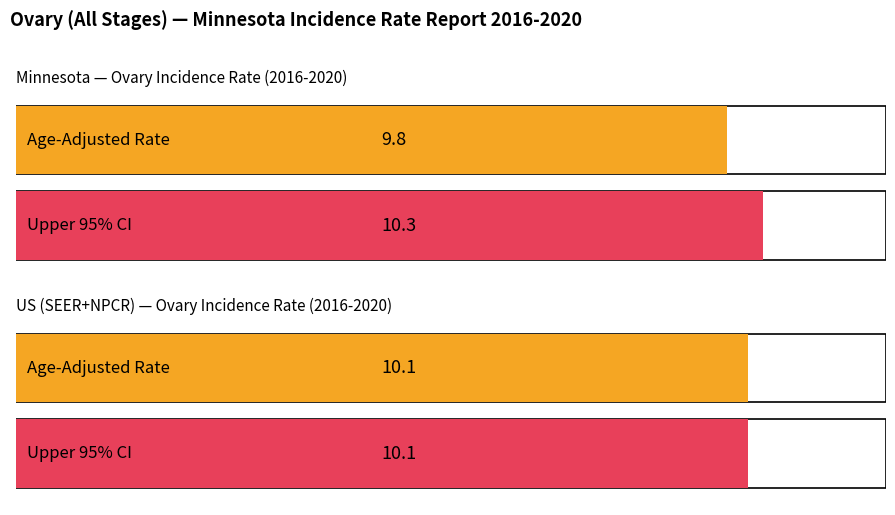

What is the difference between the maximum and minimum values in the Age-Adjusted Incidence Rate series?

0.3